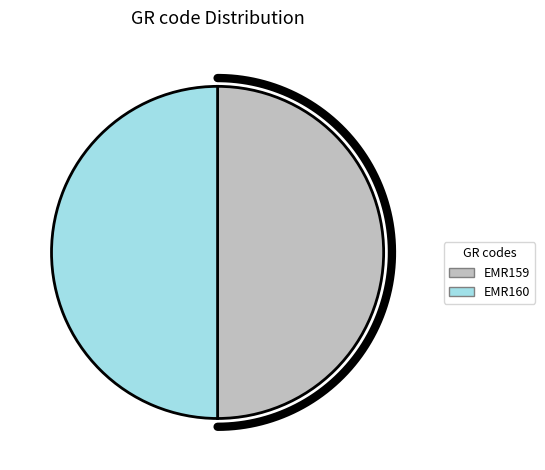

Which category has the smallest portion of the pie?

EMR159